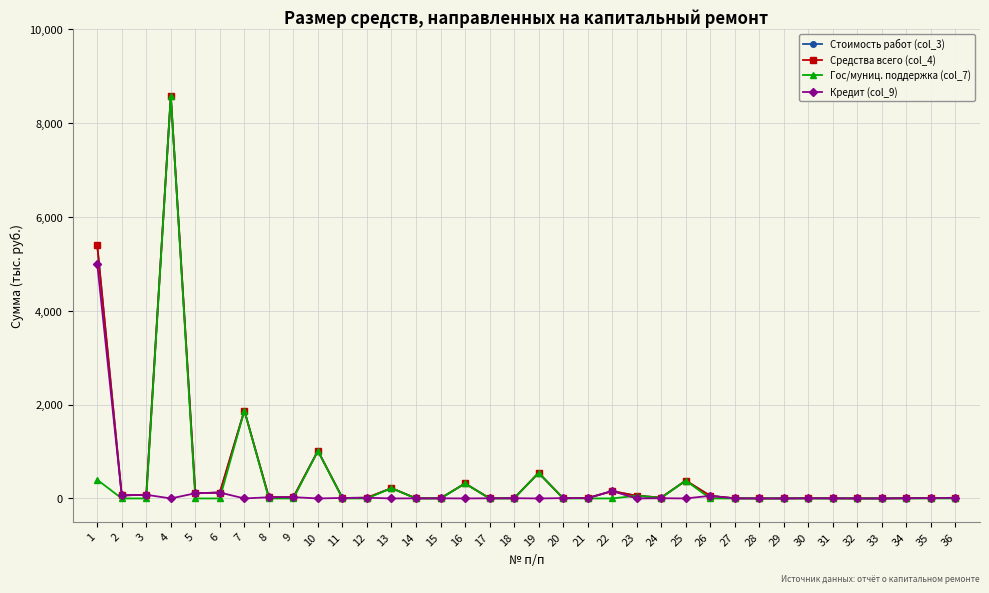

Rank the series at 29 from lowest to highest value.

Гос/муниц. поддержка (col_7), Стоимость работ (col_3), Средства всего (col_4), Кредит (col_9)